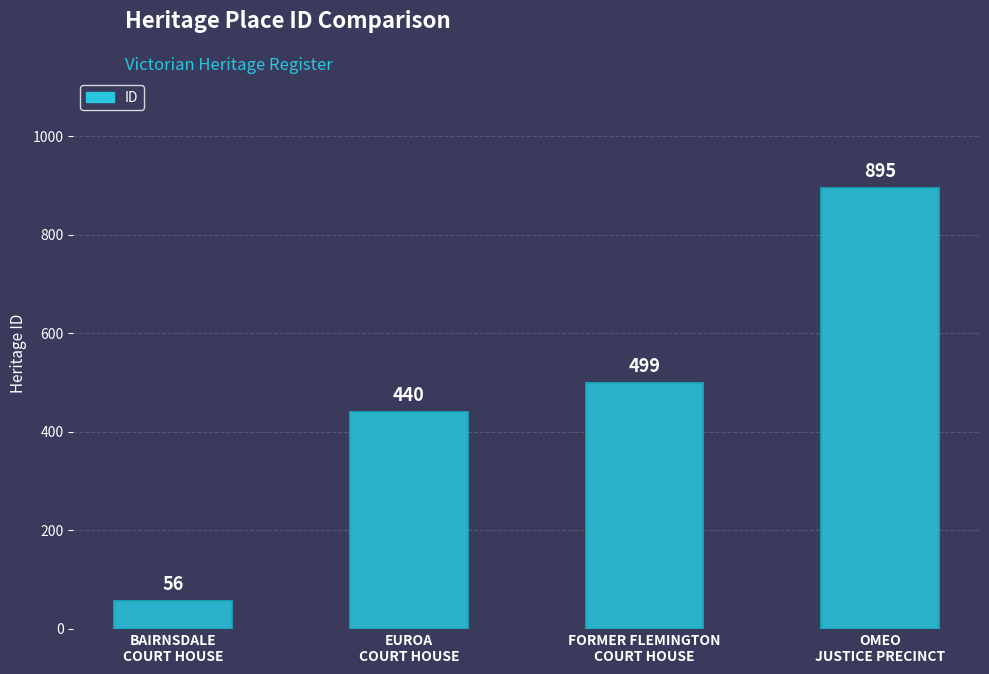

What is the sum of the values at OMEO
JUSTICE PRECINCT and FORMER FLEMINGTON
COURT HOUSE?

1394